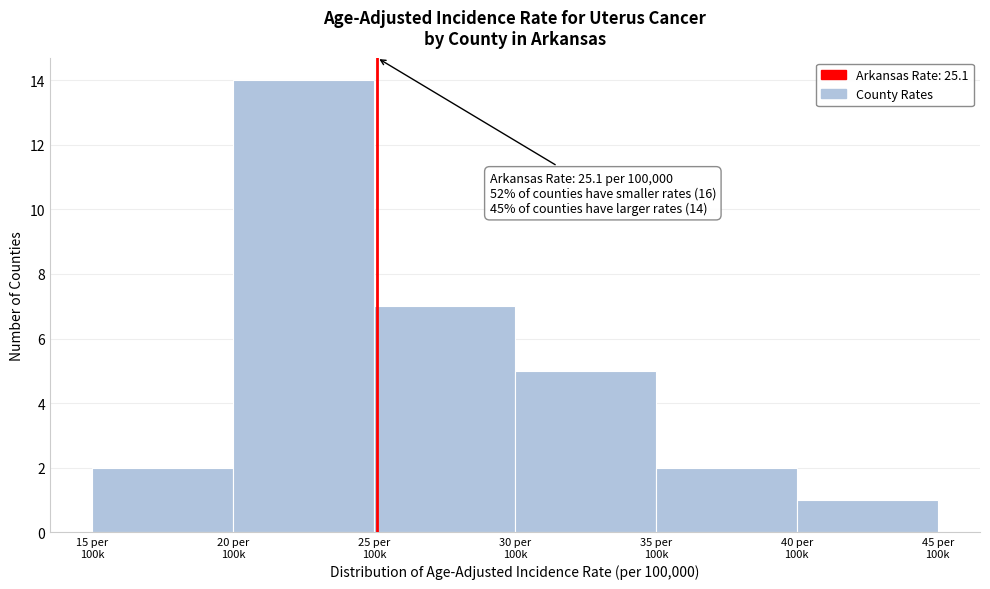

Reading right to left, transcribe all the data shown in this chart.

1	2	5	7	14	2